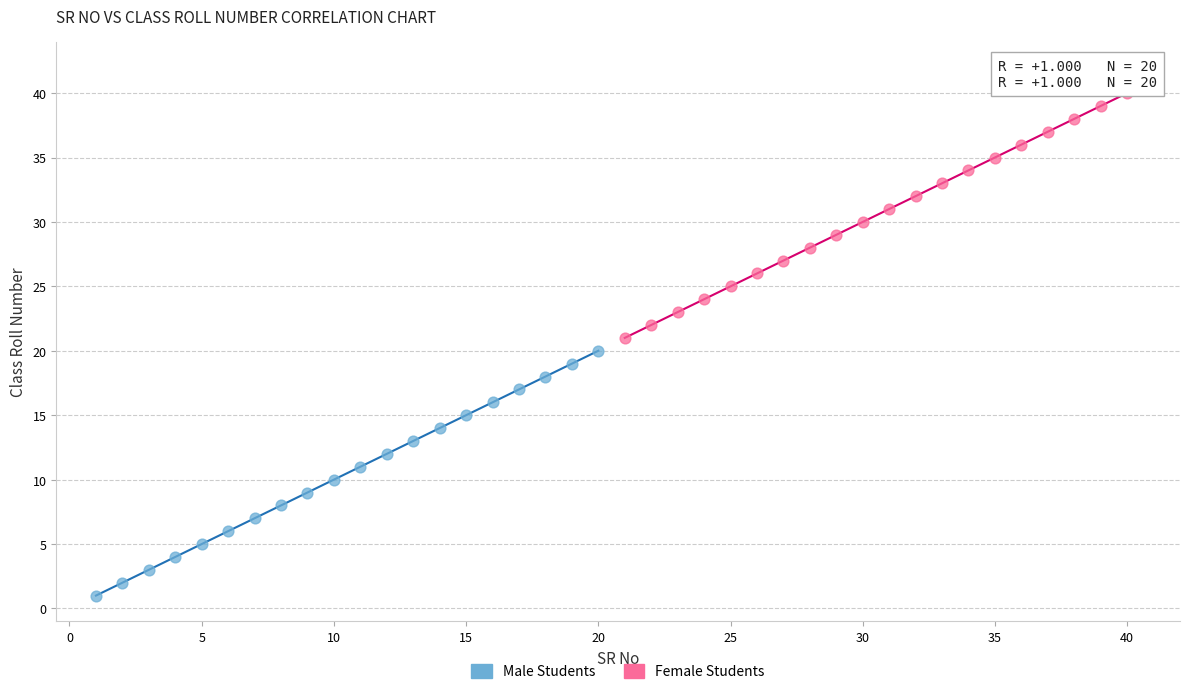

Which series contains the lowest Y value?

Male Students